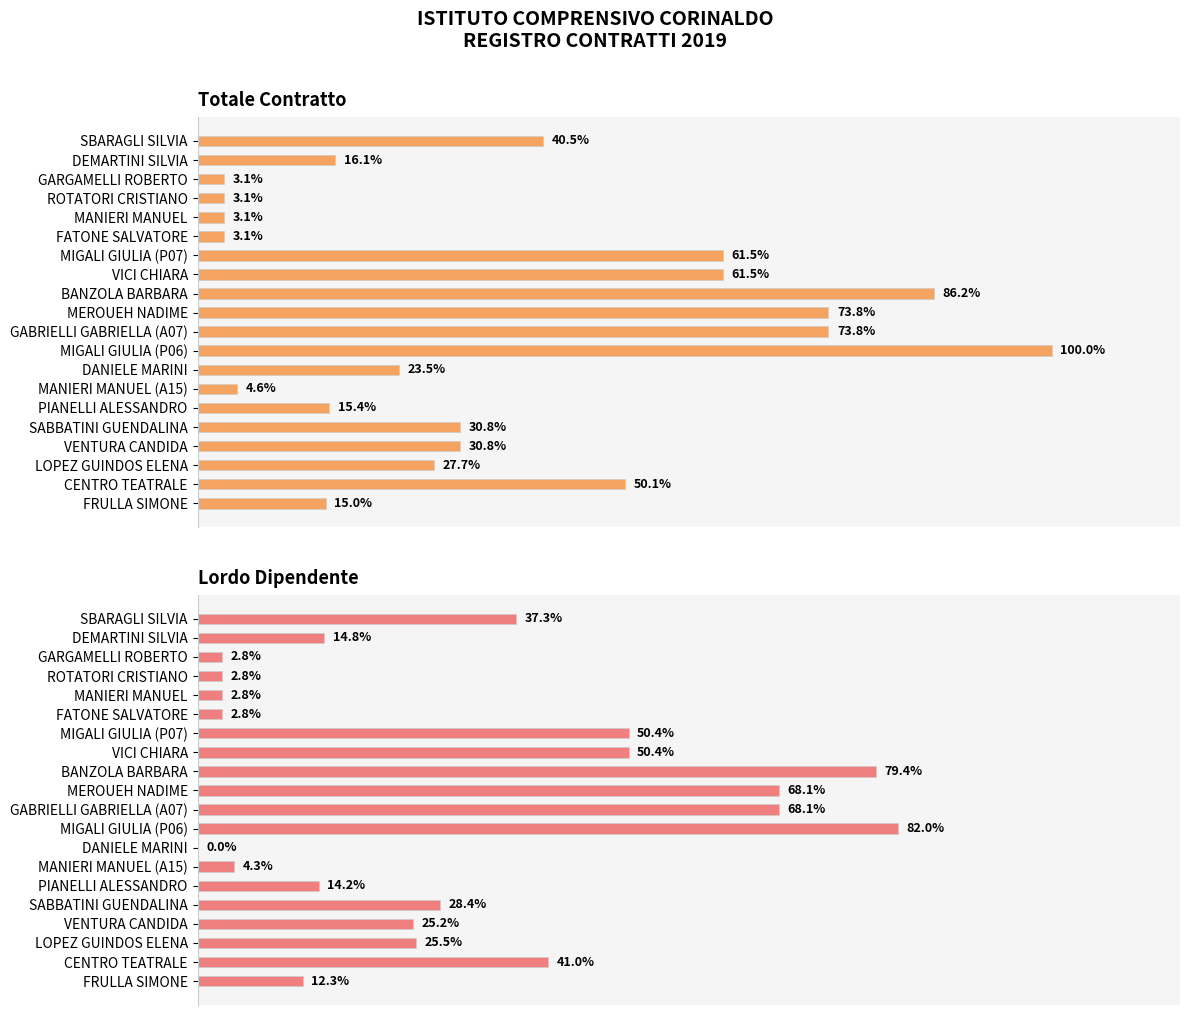

Reading right to left, extract all data points from this chart.

Totale Contratto: 292.8	976.0	540.0	600.0	600.0	300.0	90.0	459.0	1950.0	1440.0	1440.0	1680.0	1200.0	1200.0	60.0	60.0	60.0	60.0	313.8	789.1
Lordo Dipendente: 240.0	800.0	497.7	491.8	553.0	276.5	83.0	0.0	1598.4	1327.2	1327.2	1548.4	983.6	983.6	55.3	55.3	55.3	55.3	289.2	727.3